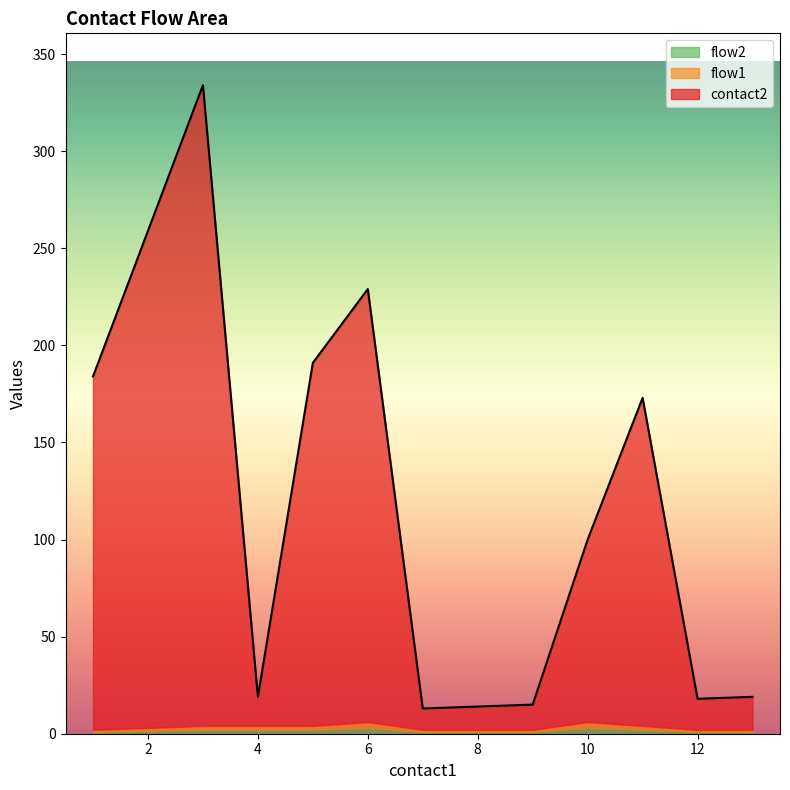

Is it true that flow1 equals 1 at 5?

True